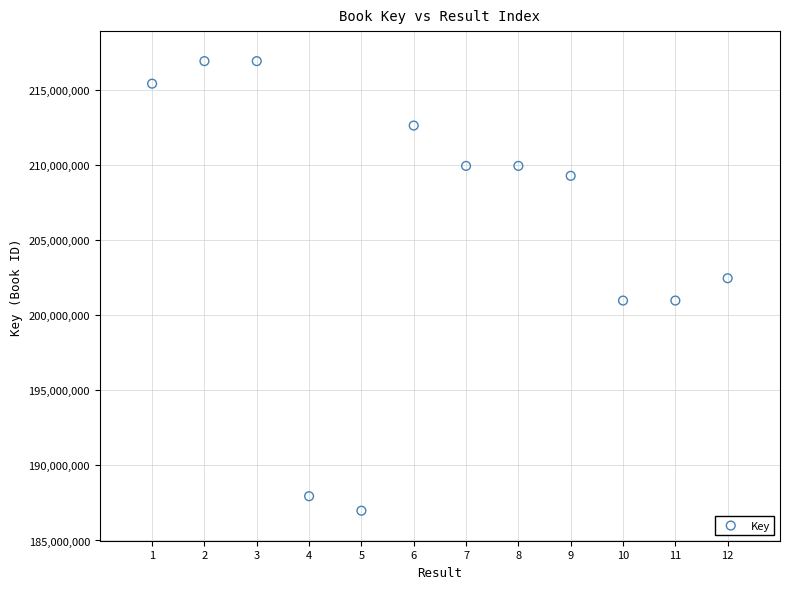

What Y value in the scatter plot is closest to 201964325?

202475736